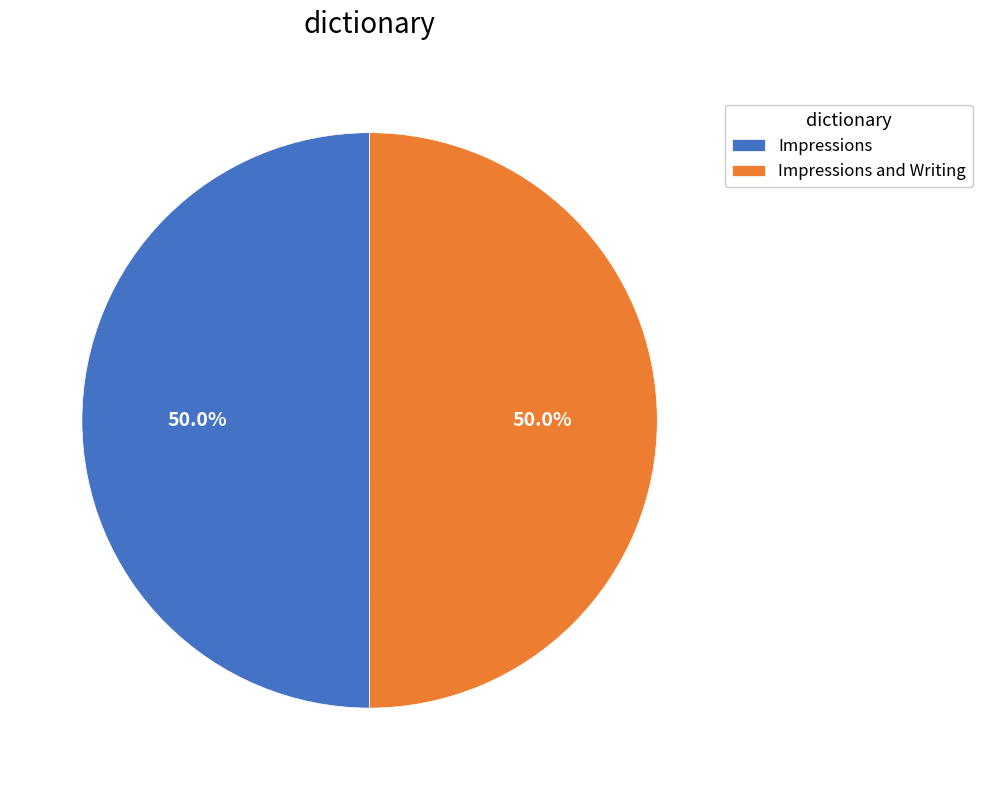

How many segments does this pie chart have?

2